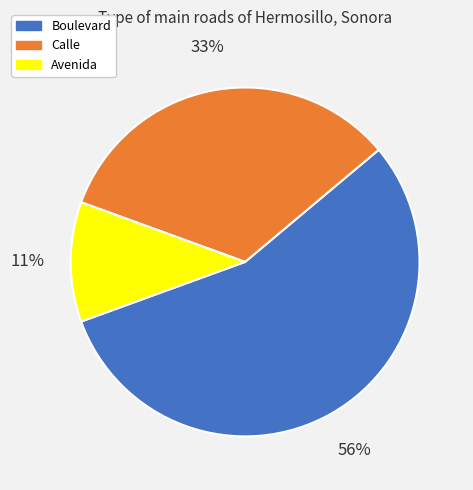

What percentage is the Avenida slice, to the nearest percent?

11%